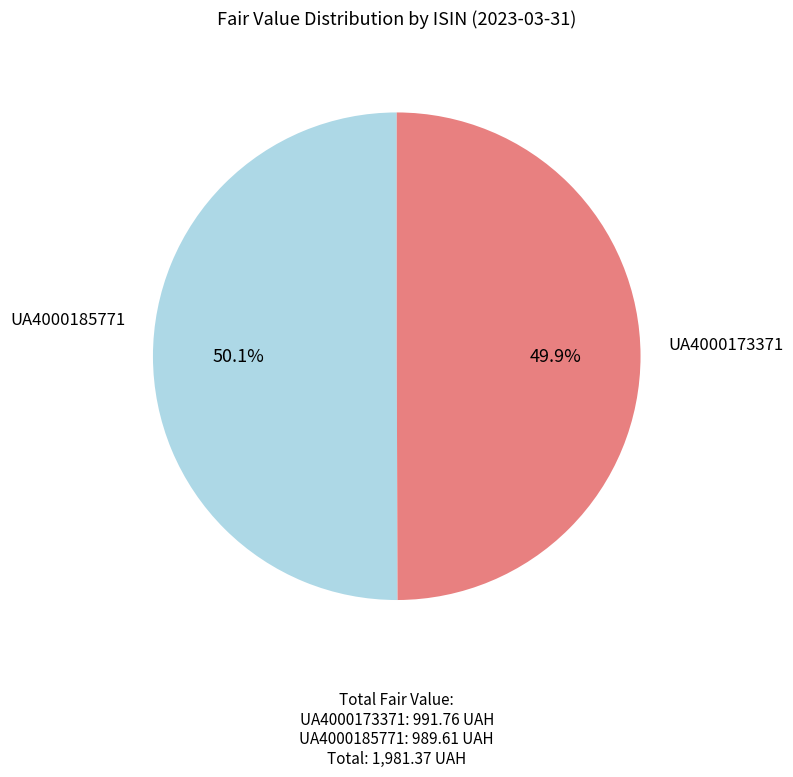

What is the ratio of the value at UA4000173371 to the value at UA4000185771?

1.0